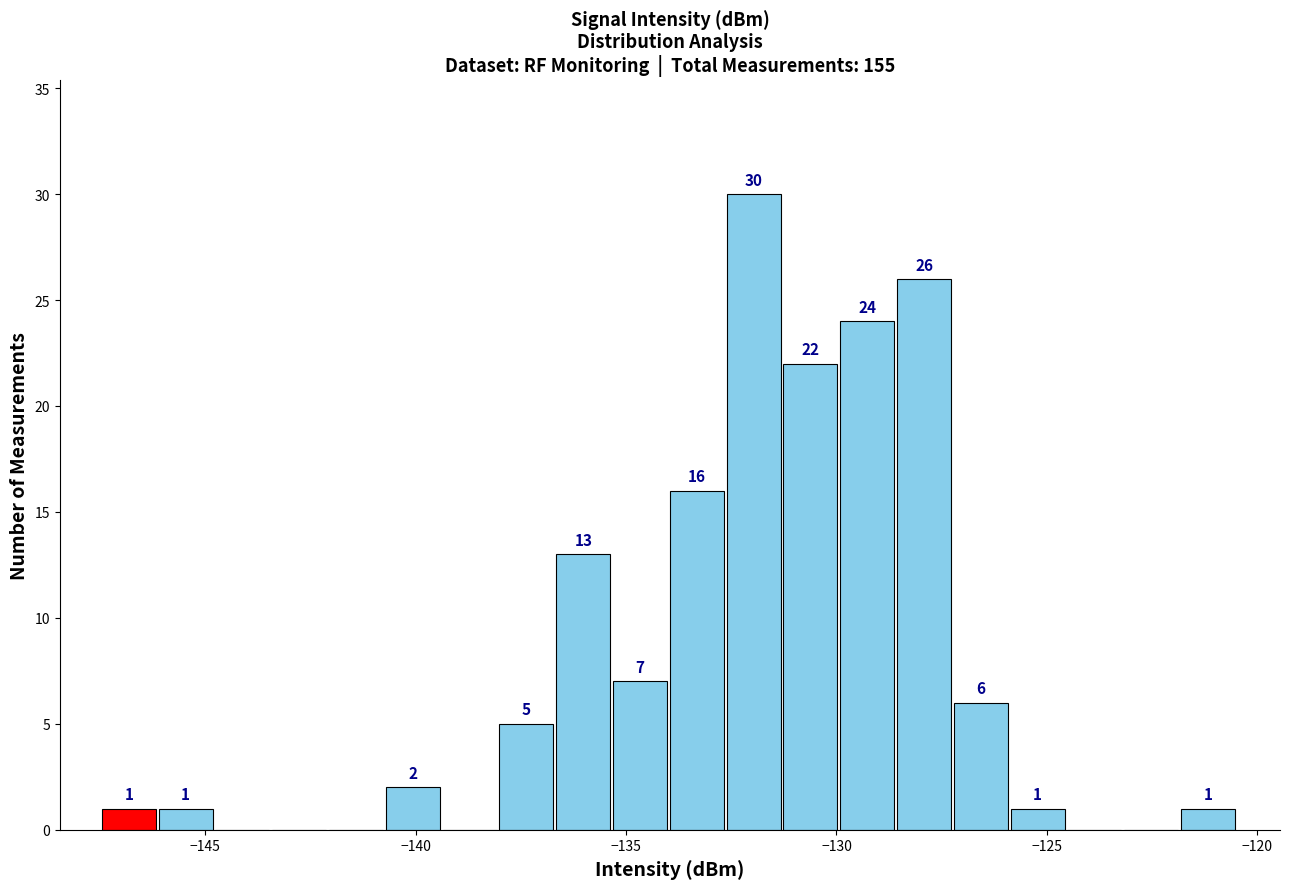

Around what value on the x-axis is the tallest bar? Give the approximate position of its centre, as read against the axis.

-132.0